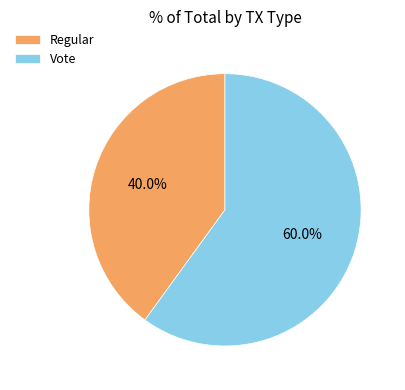

Which slice is the largest?

Vote